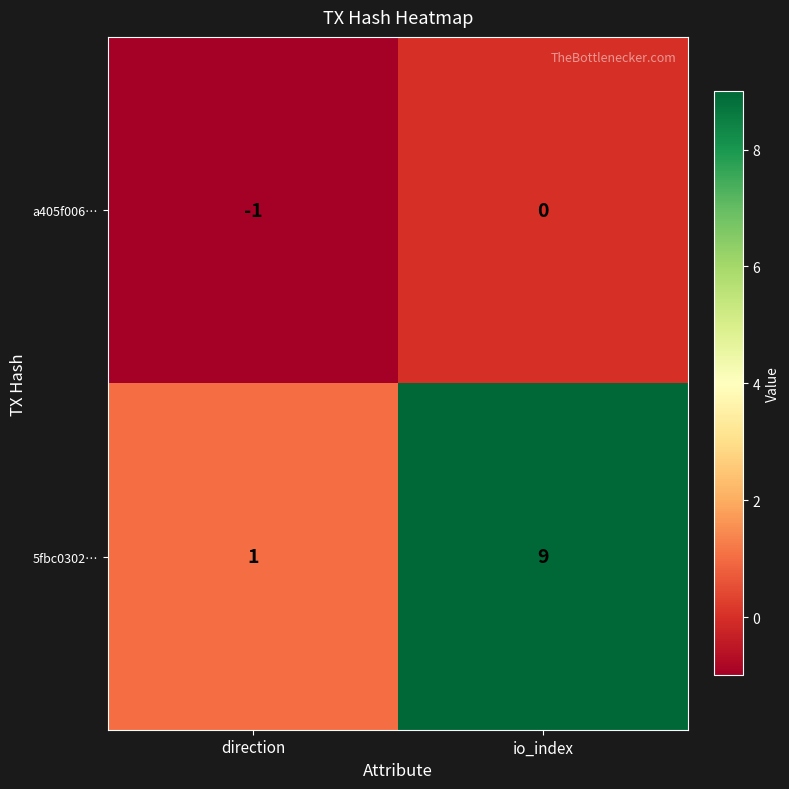

At which label does a405f006… reach its peak?

io_index